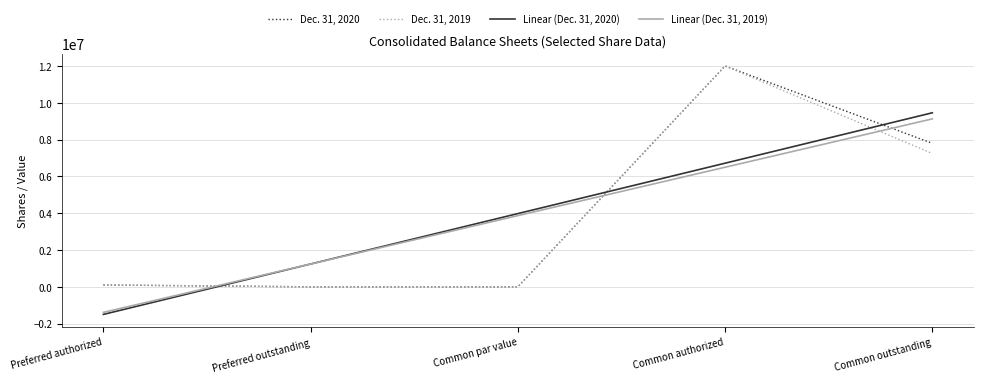

At Common outstanding, list the series in order from smallest to largest.

Dec. 31, 2019, Dec. 31, 2020, Linear (Dec. 31, 2019), Linear (Dec. 31, 2020)